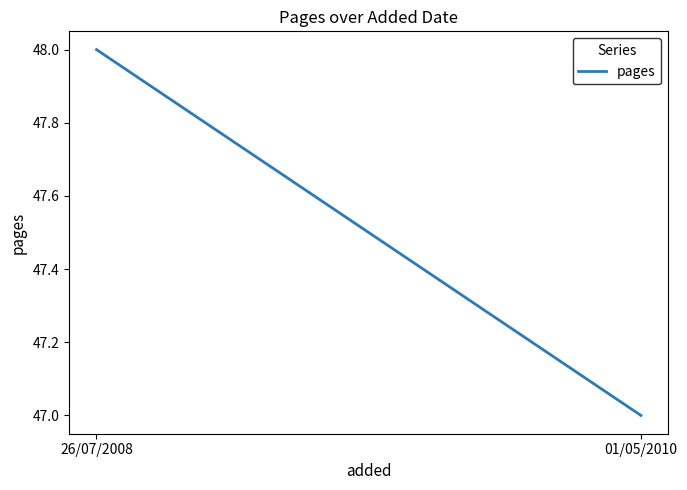

Is this an area chart (filled region under the line)?

No